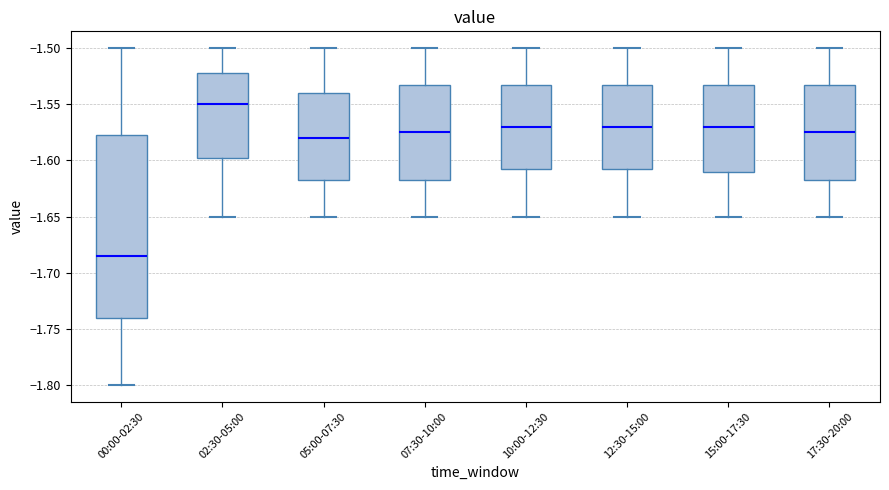

Comparing the boxes themselves (not the whiskers), which one is the tallest?

00:00-02:30